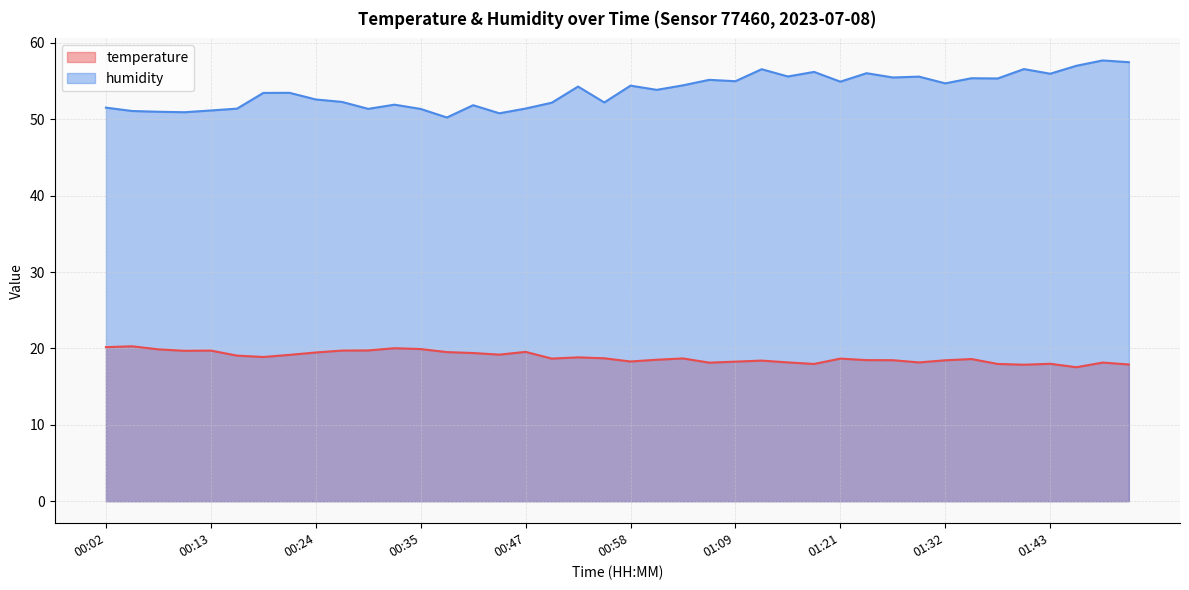

Reading right to left, extract all data points from this chart.

temperature: 01:51=17.9	01:49=18.1	01:46=17.5	01:43=18.0	01:40=17.9	01:37=18.0	01:34=18.6	01:32=18.4	01:29=18.2	01:26=18.5	01:23=18.5	01:21=18.7	01:18=18.0	01:15=18.2	01:12=18.4	01:09=18.3	01:06=18.1	01:03=18.7	01:01=18.5	00:58=18.3	00:55=18.7	00:52=18.8	00:49=18.7	00:47=19.6	00:44=19.2	00:41=19.4	00:38=19.5	00:35=19.9	00:33=20.0	00:30=19.7	00:27=19.7	00:24=19.5	00:21=19.2	00:19=18.9	00:16=19.1	00:13=19.7	00:10=19.7	00:08=19.9	00:05=20.3	00:02=20.2
humidity: 01:51=57.5	01:49=57.7	01:46=57.0	01:43=56.0	01:40=56.6	01:37=55.4	01:34=55.4	01:32=54.7	01:29=55.6	01:26=55.5	01:23=56.0	01:21=54.9	01:18=56.2	01:15=55.6	01:12=56.6	01:09=55.0	01:06=55.2	01:03=54.5	01:01=53.9	00:58=54.4	00:55=52.2	00:52=54.3	00:49=52.2	00:47=51.4	00:44=50.8	00:41=51.9	00:38=50.2	00:35=51.4	00:33=51.9	00:30=51.4	00:27=52.3	00:24=52.6	00:21=53.5	00:19=53.5	00:16=51.4	00:13=51.2	00:10=50.9	00:08=51.0	00:05=51.1	00:02=51.5